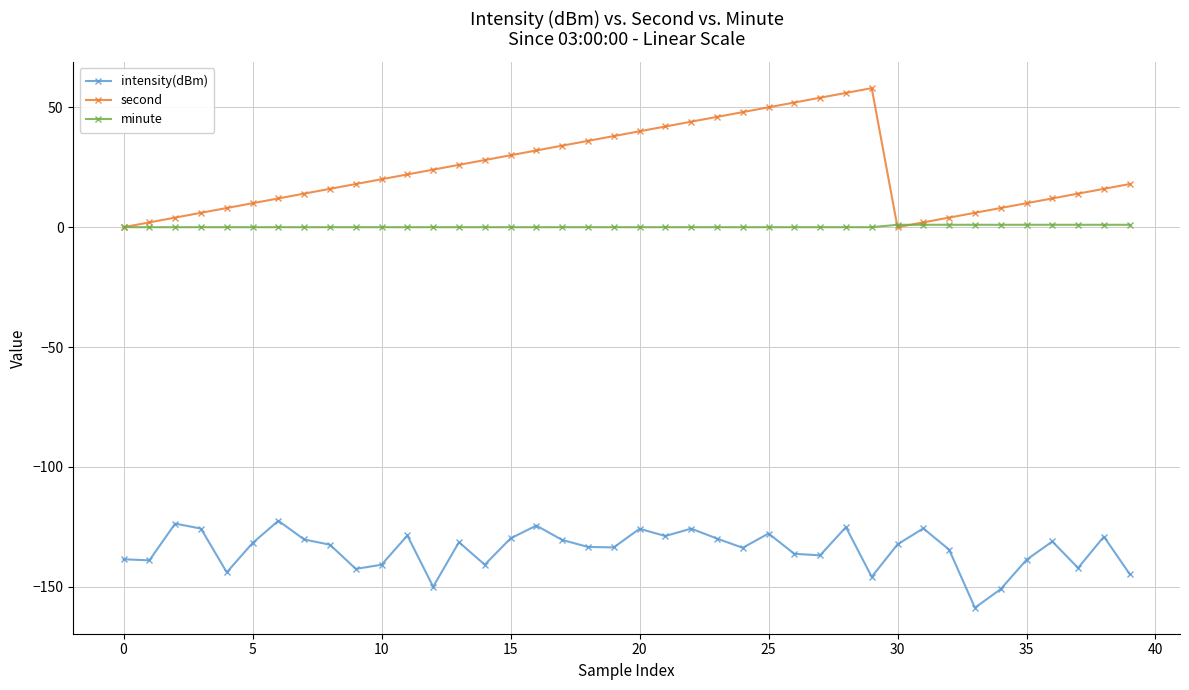

True or false: second has more than 0 interior local peaks.

True